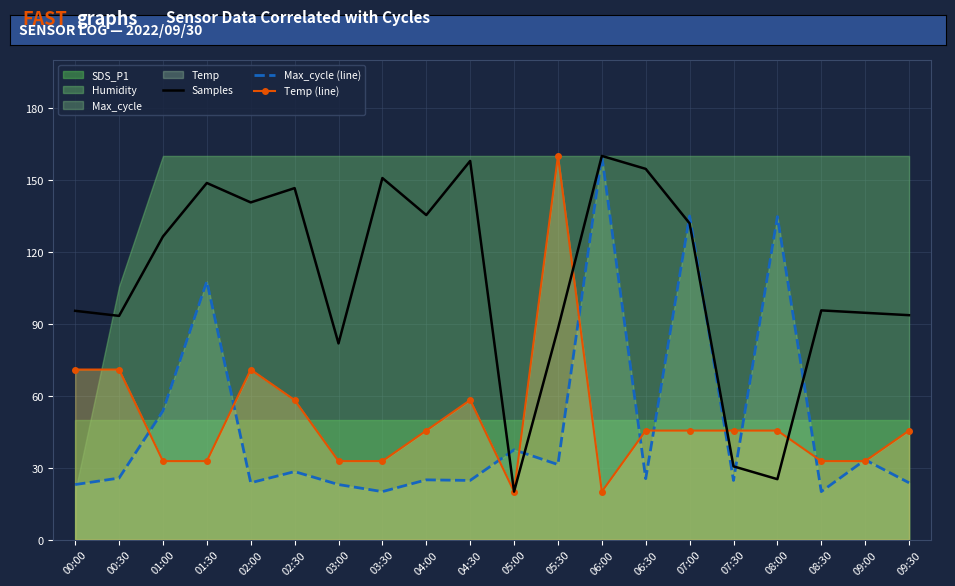

What is the difference between the Samples values at 03:30 and 03:00?

69.0